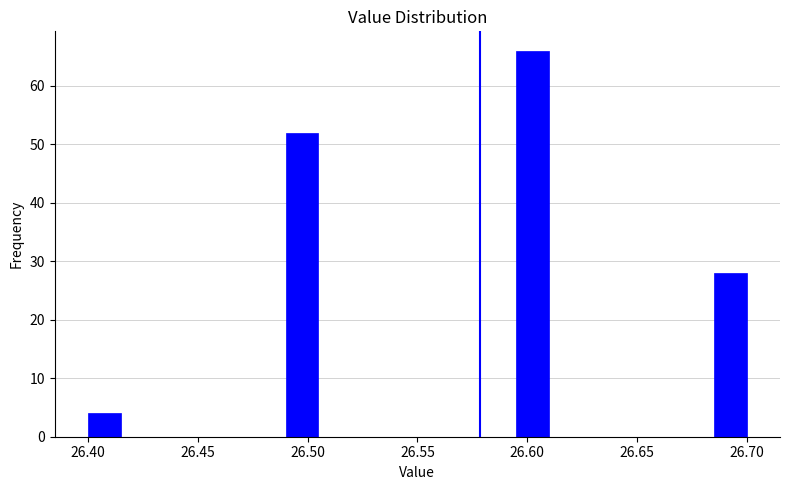

Read against the x-axis, roughly where is the centre of the tallest bar?

26.605